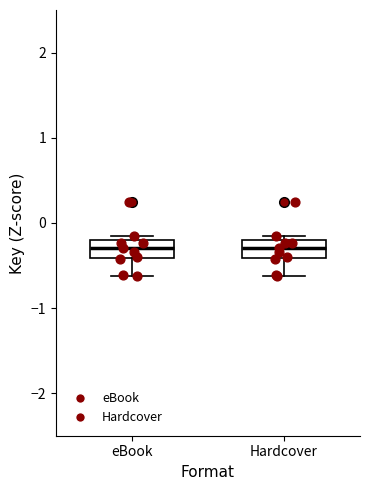

Reading left to right, transcribe this box plot: for each box, give where its median line is, the range the box spans, and where its two whiskers end, as read against the y-axis. The values are not printed on the chart, so give them approximately, as read against the axis.

eBook: median -0.3, box -0.4 to -0.2, whiskers -0.6 to -0.2 (just above the box's upper edge)
Hardcover: median -0.3, box -0.4 to -0.2, whiskers -0.6 to -0.2 (just above the box's upper edge)